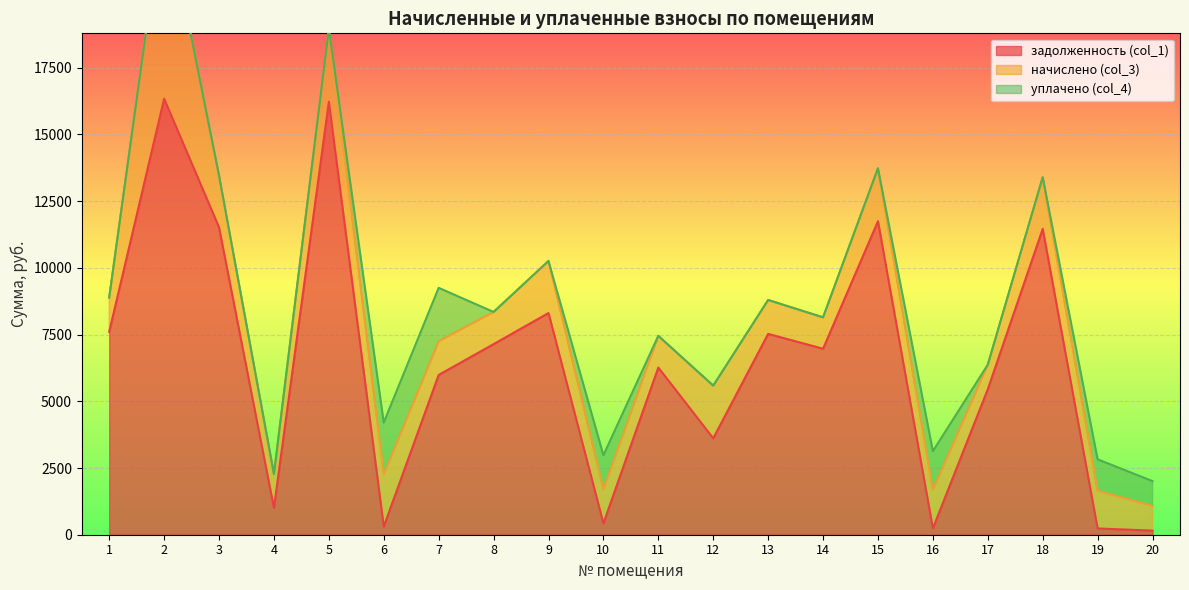

Which series ends up on top after the final intersection of задолженность (col_1) and начислено (col_3)?

начислено (col_3)